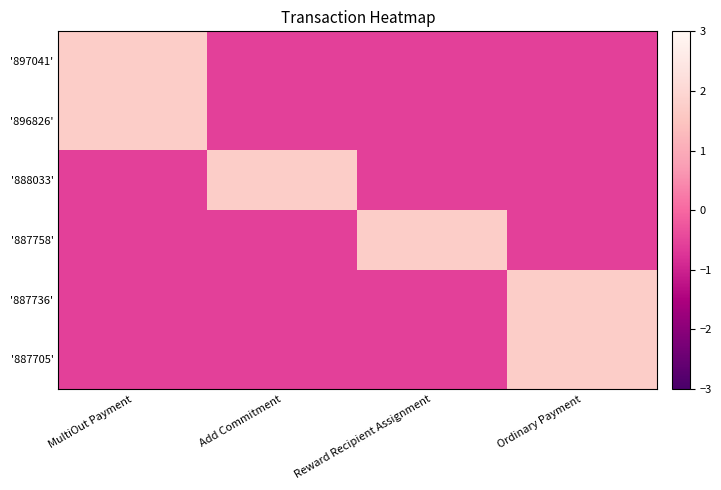

Which category has the lowest value across all series?

Add Commitment